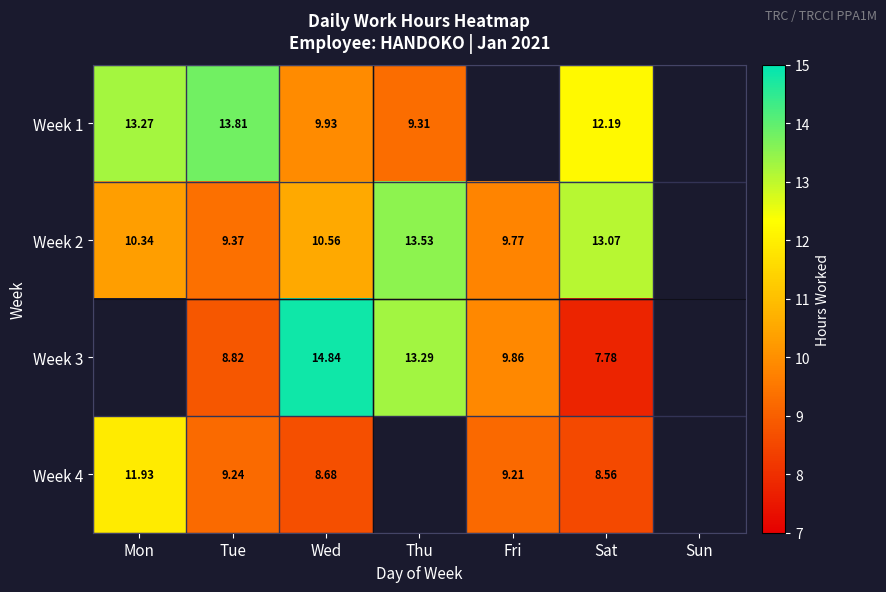

What is the spread (max minus min) of values at Tue?

5.0